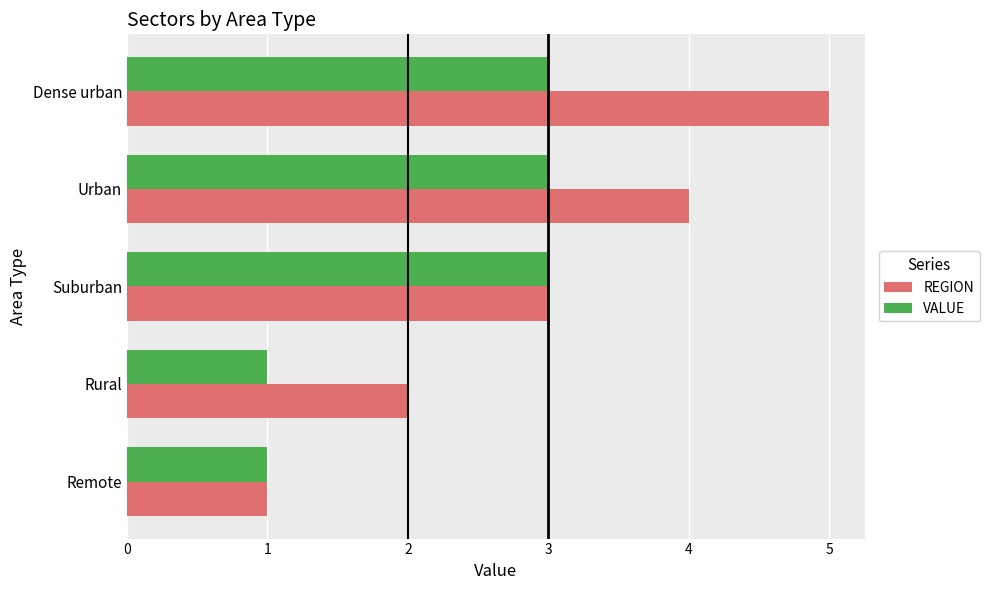

The value of REGION at Urban is 4. True or false?

True